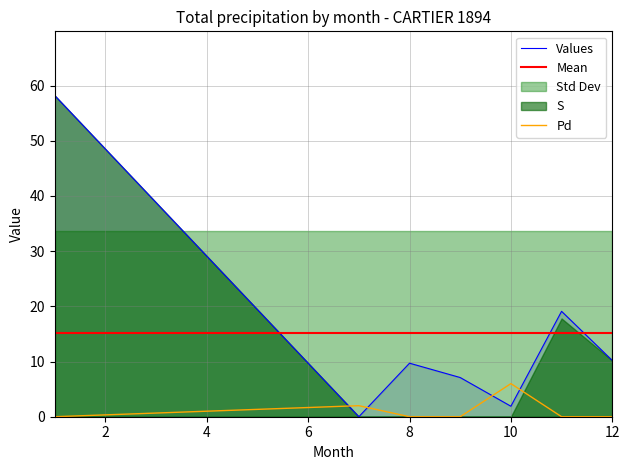

True or false: Values and Pd cross at least once.

True